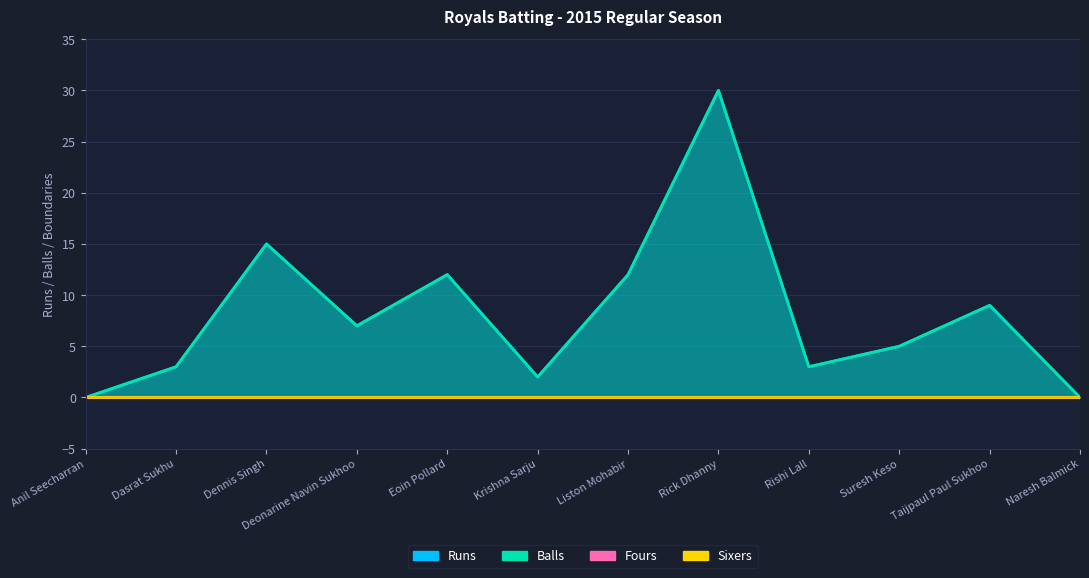

Where is the first local maximum for Runs?

Dennis Singh